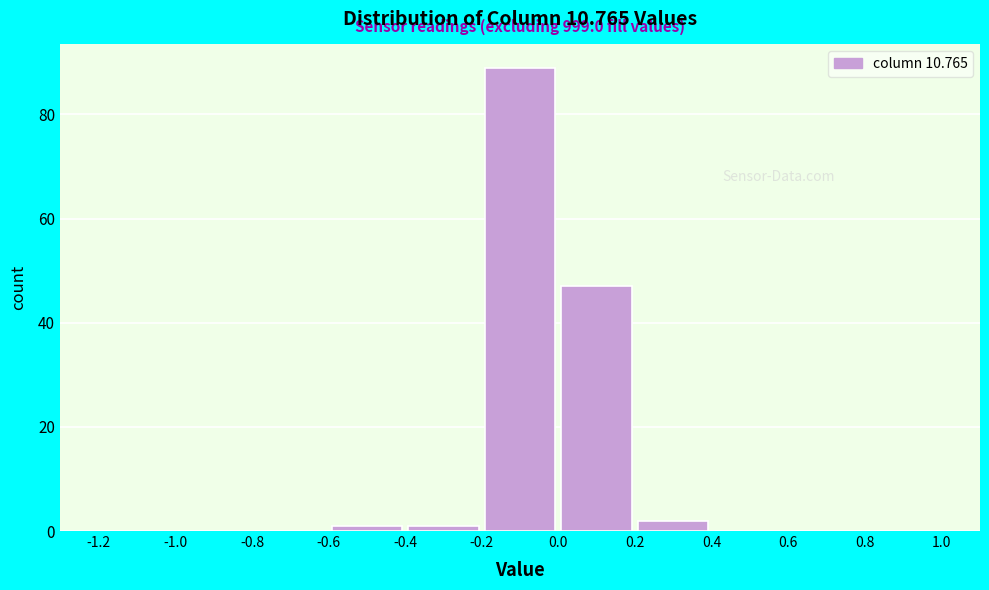

Which range on the x-axis has the tallest bar?

-0.2 to 0.0